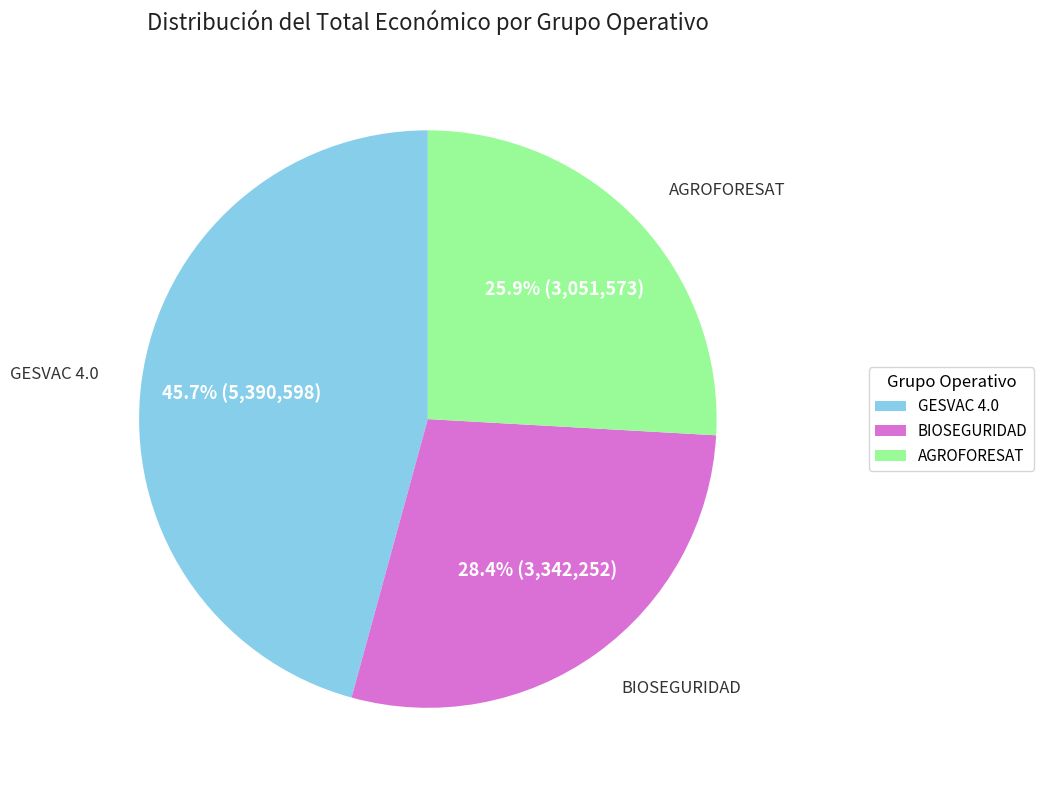

Which slice is the largest?

GESVAC 4.0